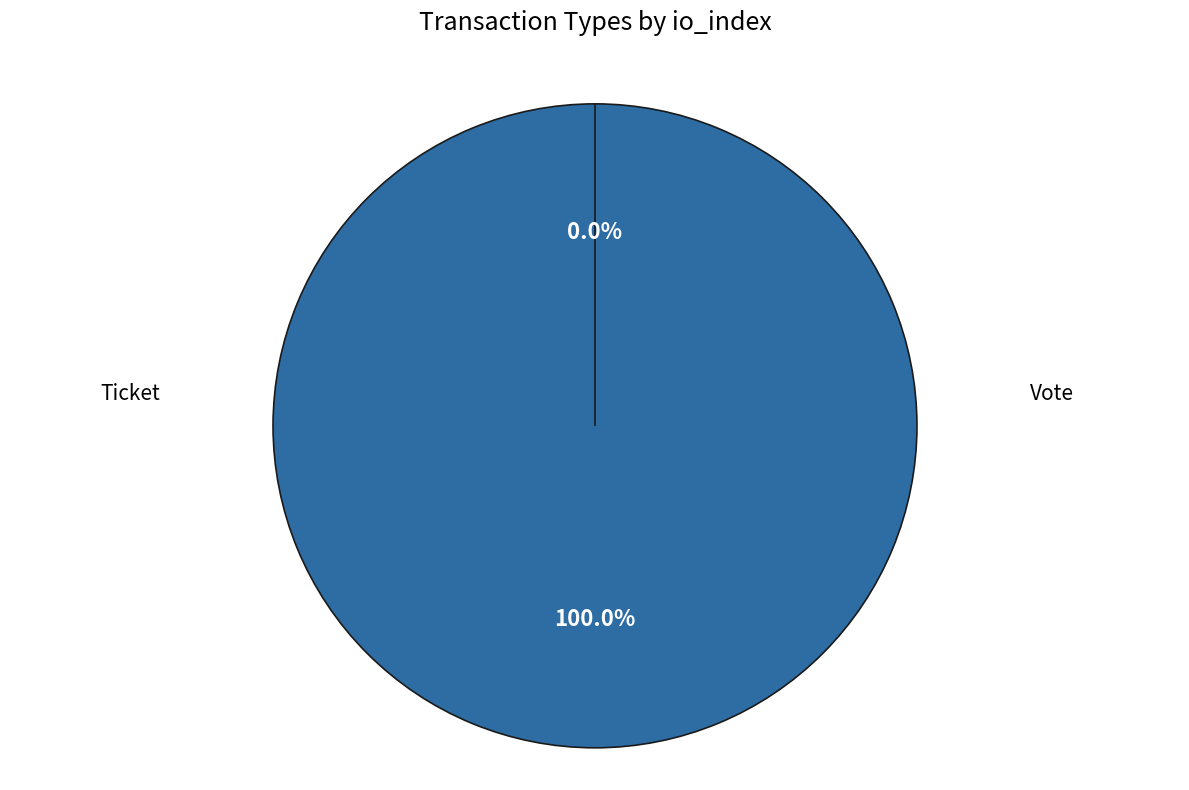

To the nearest percent, what is the difference between the Vote and Ticket slice percentages?

100%